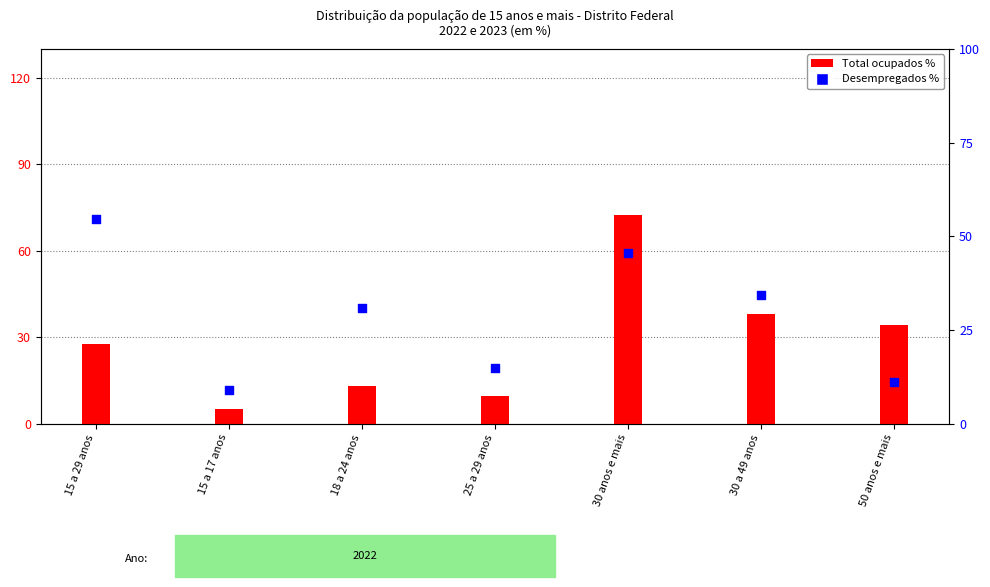

At which category is the sum across all series the highest?

30 anos e mais